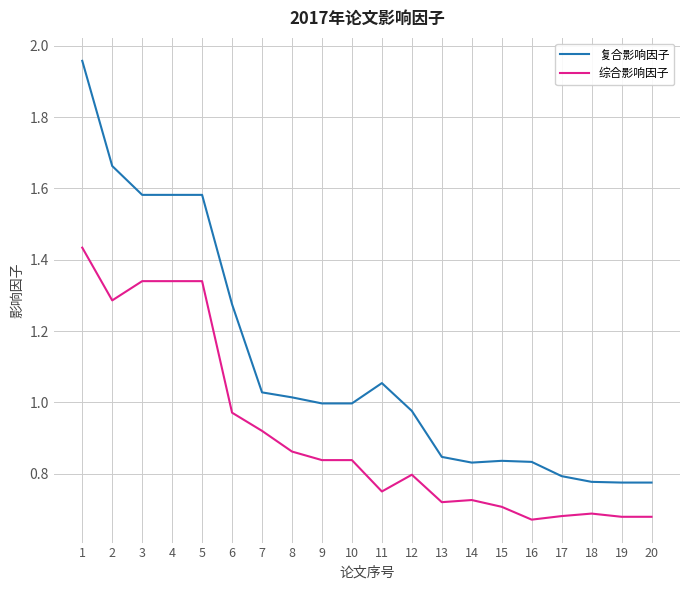

Is it true that 复合影响因子 equals 1.0 at 7?

True